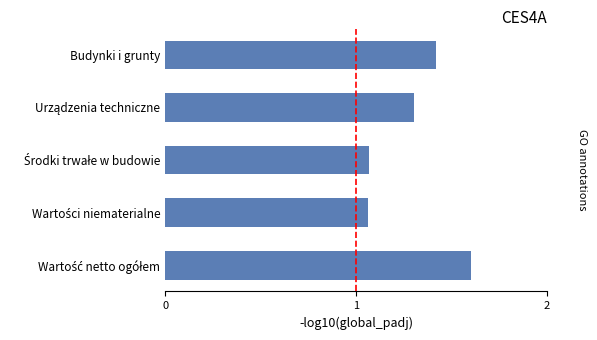

Count the values in the range 1 to 2.

5